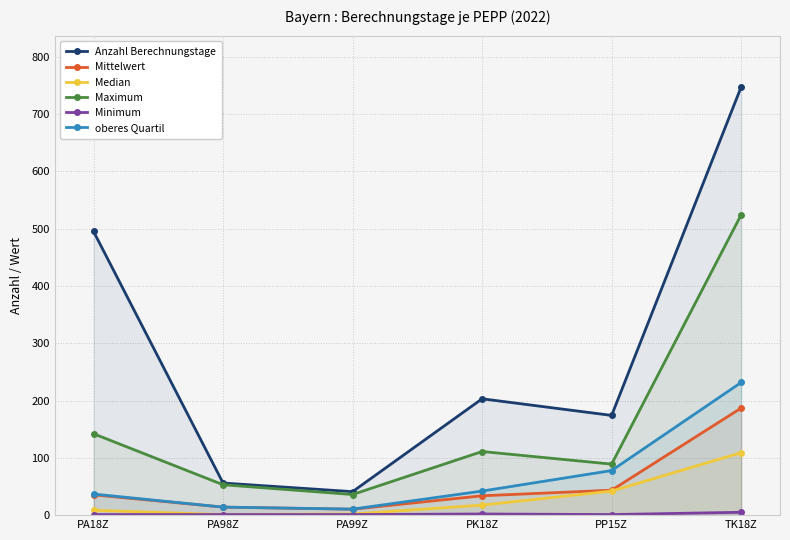

What is the minimum value for Minimum?

1.0